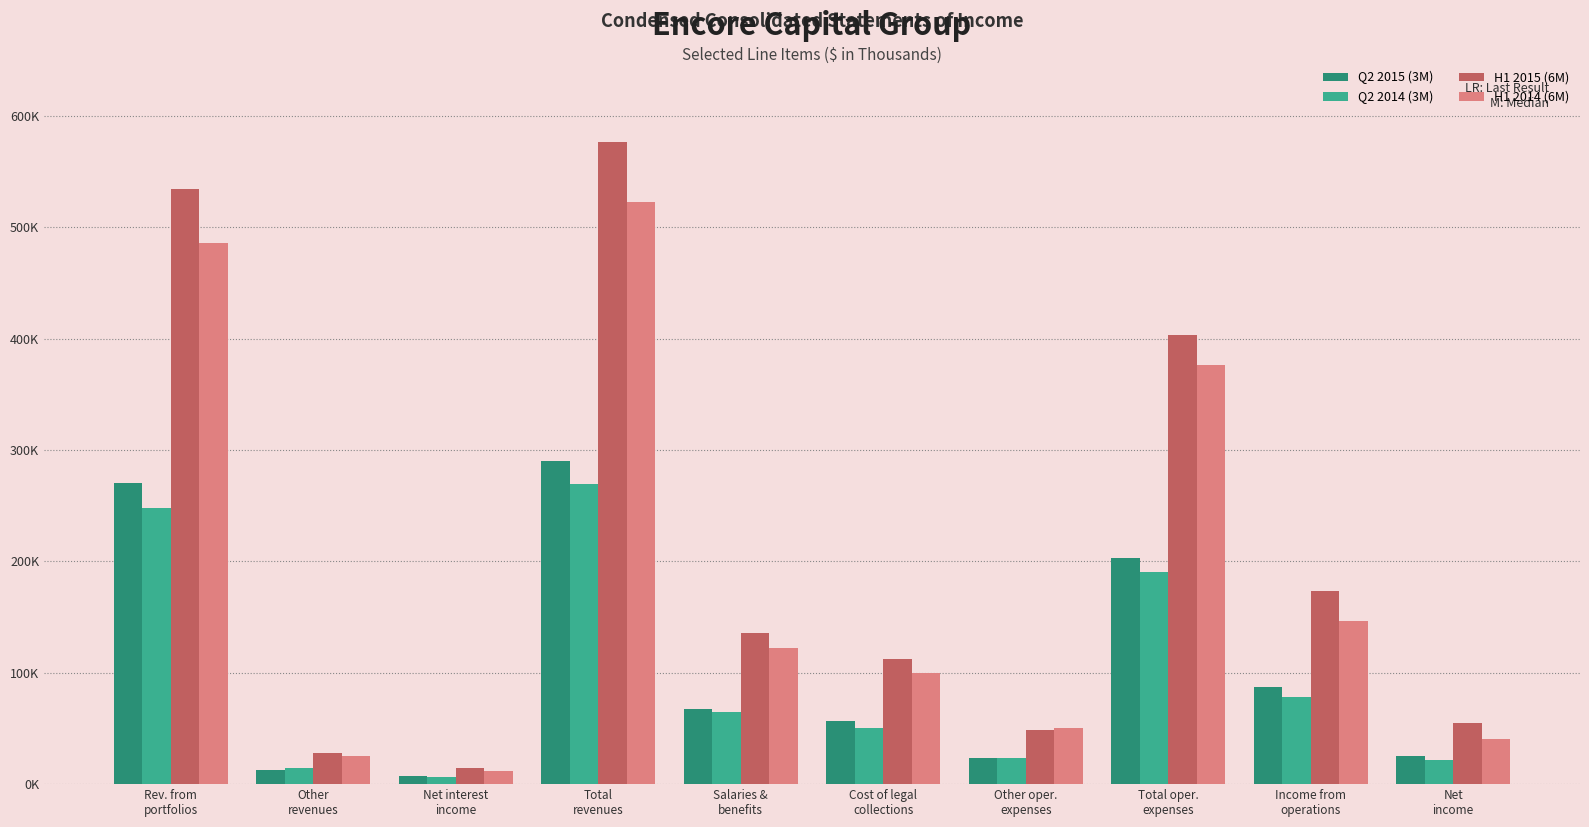

Does the chart contain stacked bars?

No